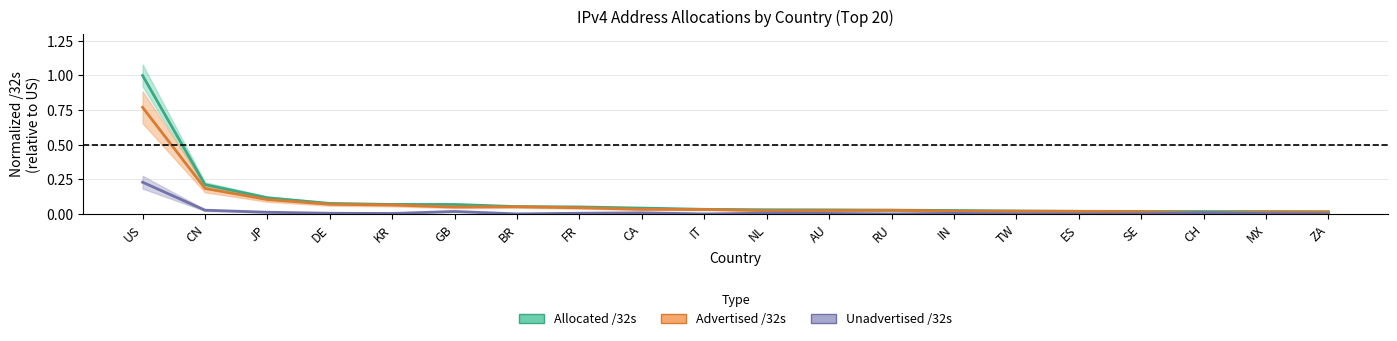

Which series has the largest total across all categories?

Allocated /32s